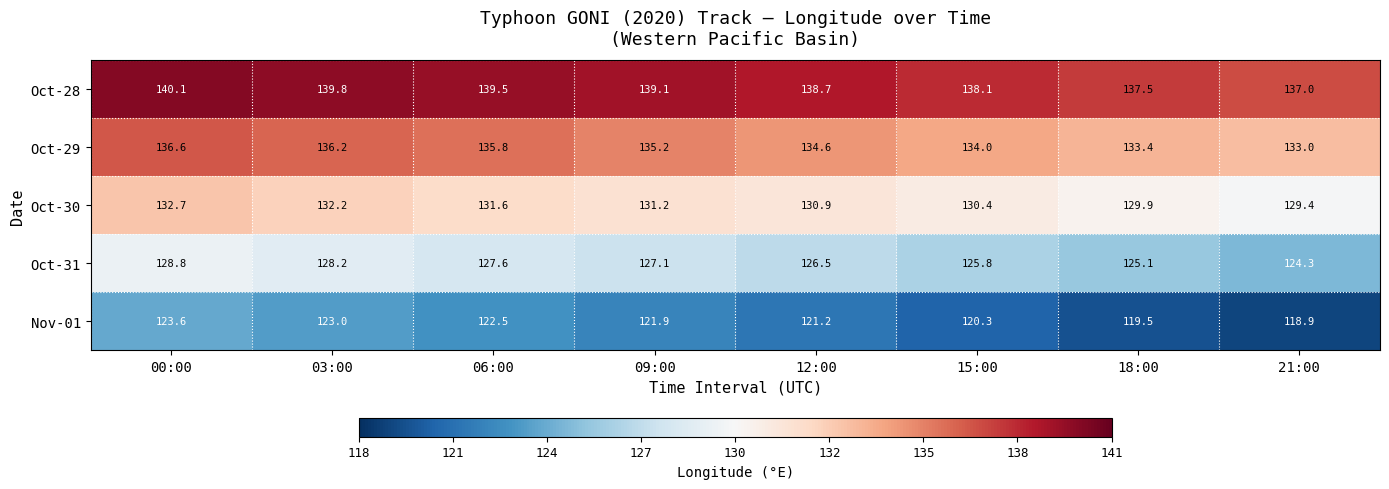

Between 09:00 and 15:00, which series saw the biggest shift?

Nov-01